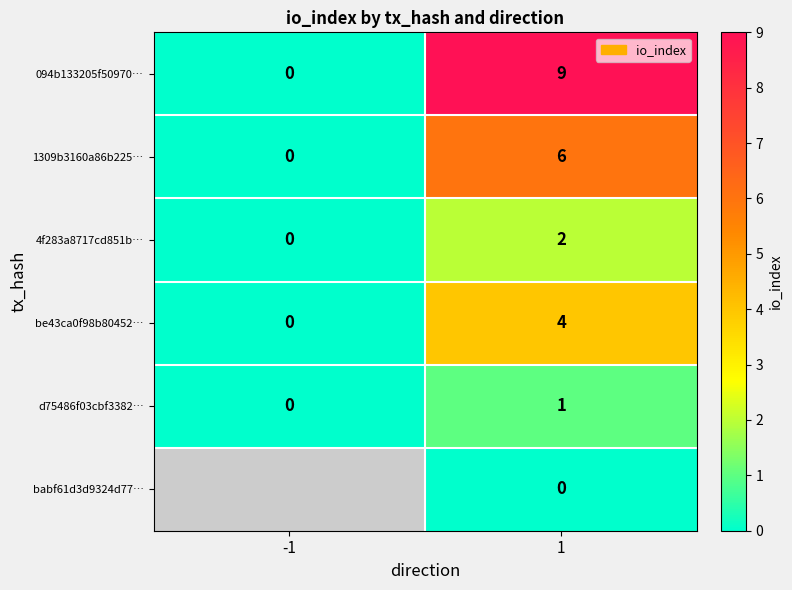

At which category is the sum across all series the highest?

1